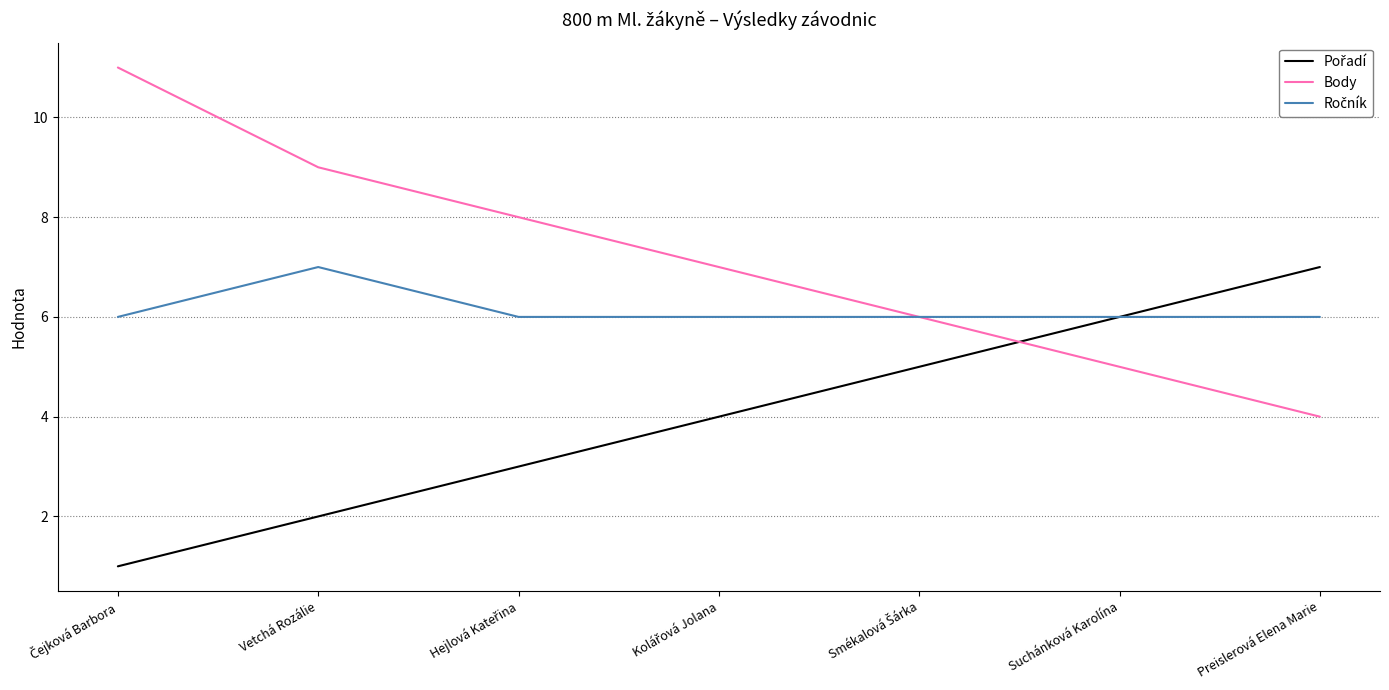

Which series has the largest total across all categories?

Body